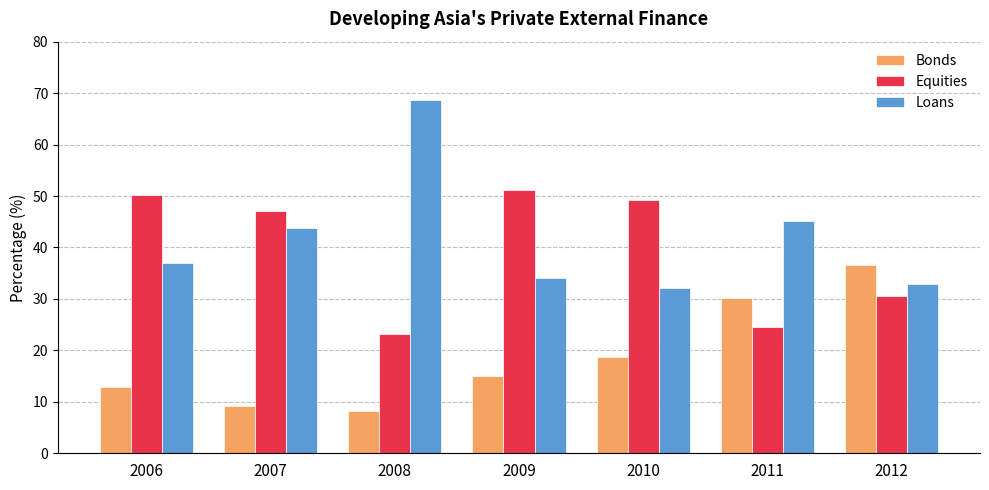

How many bars are there in each group?

3